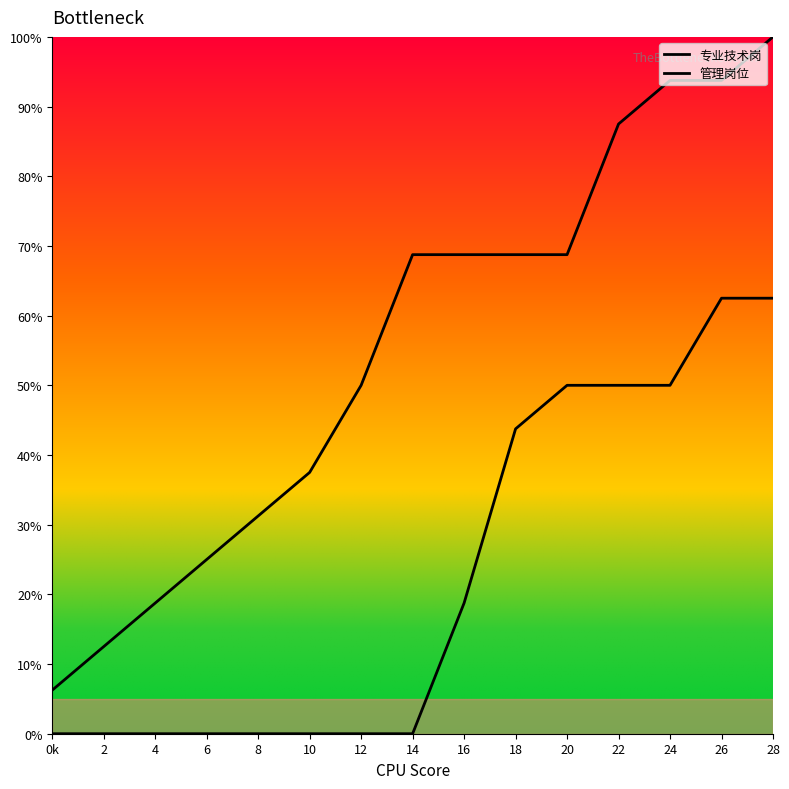

Which category has the highest value across all series?

28